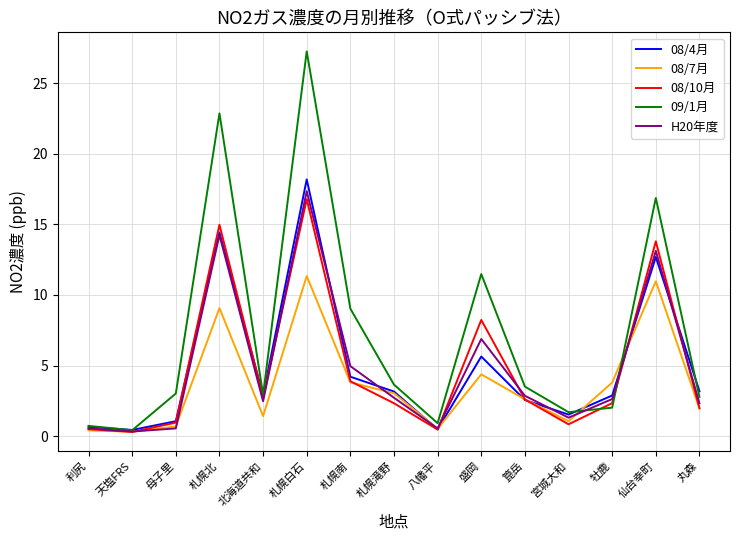

What position from the right is 牡鹿?

3